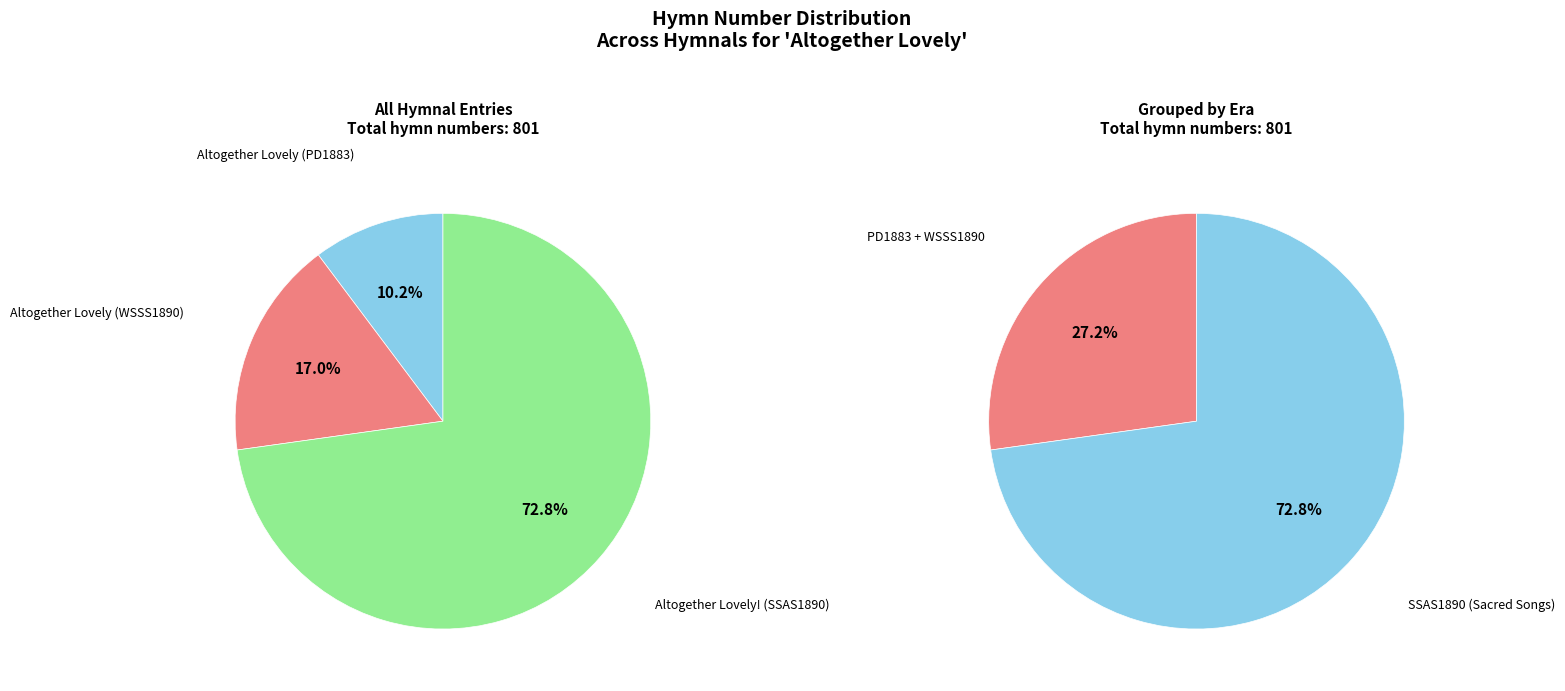

Rank the categories by value from lowest to highest.

Altogether Lovely (PD1883), Altogether Lovely (WSSS1890), Altogether Lovely! (SSAS1890)